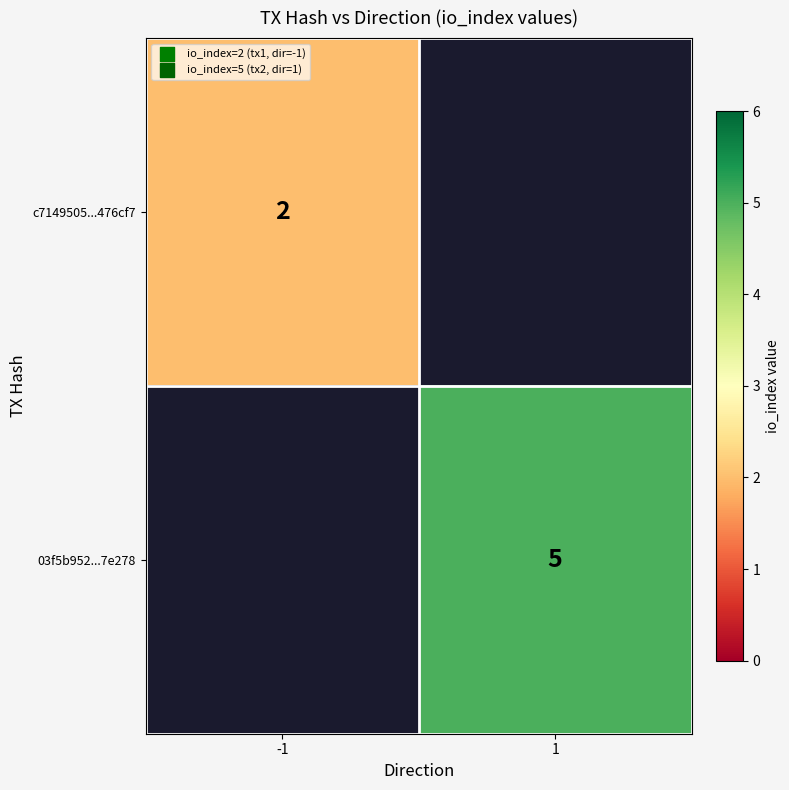

At how many categories does at least one series exceed 4?

1